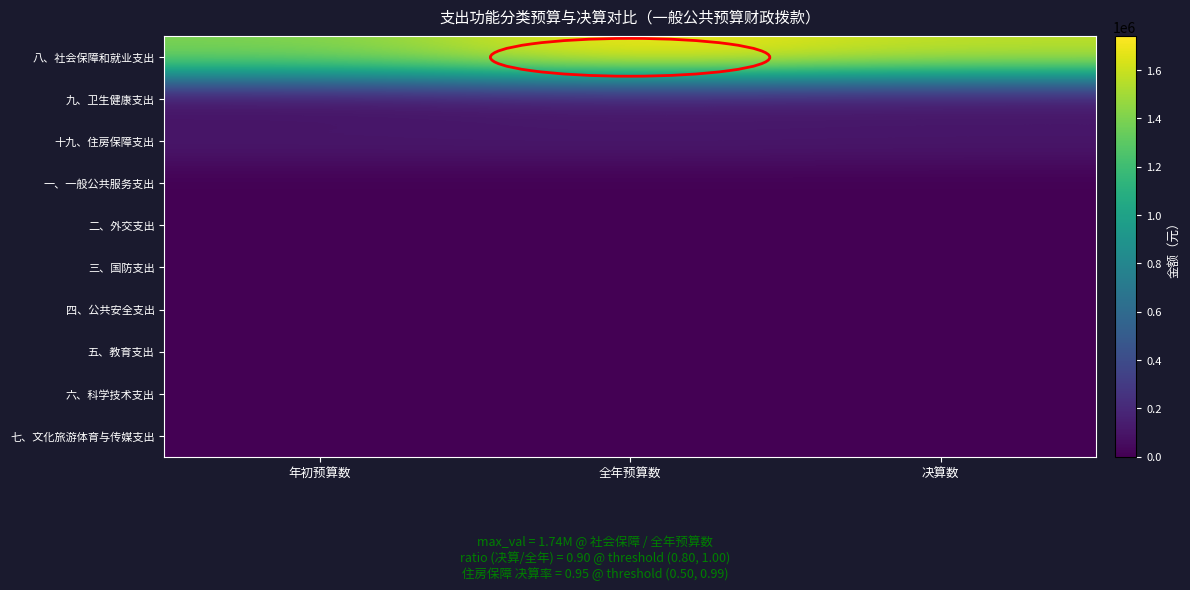

What is the difference between the highest and lowest values at 决算数?

1572044.9